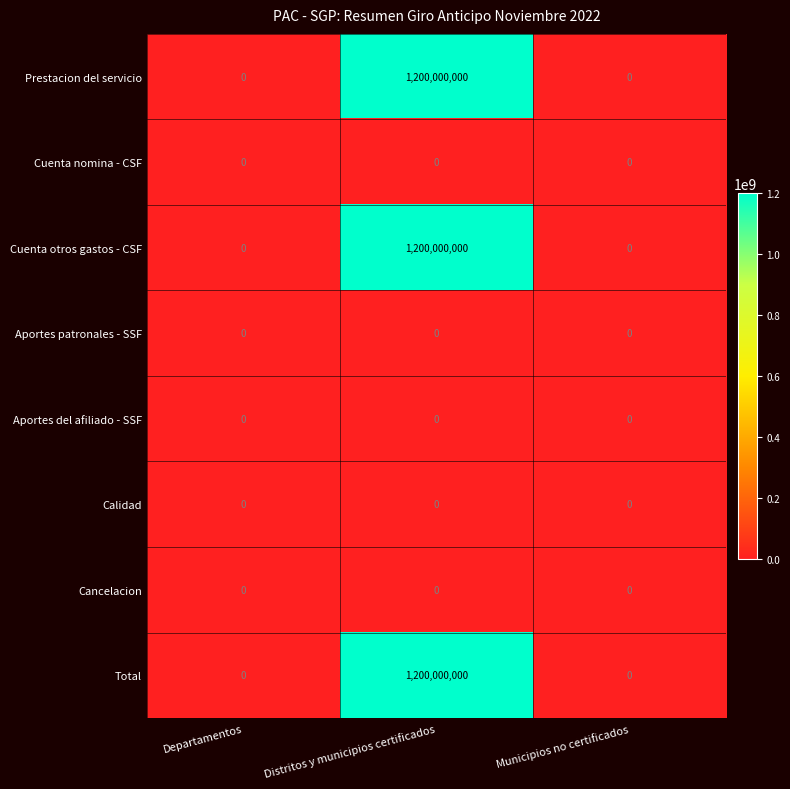

Which category has the highest value across all series?

Distritos y municipios certificados